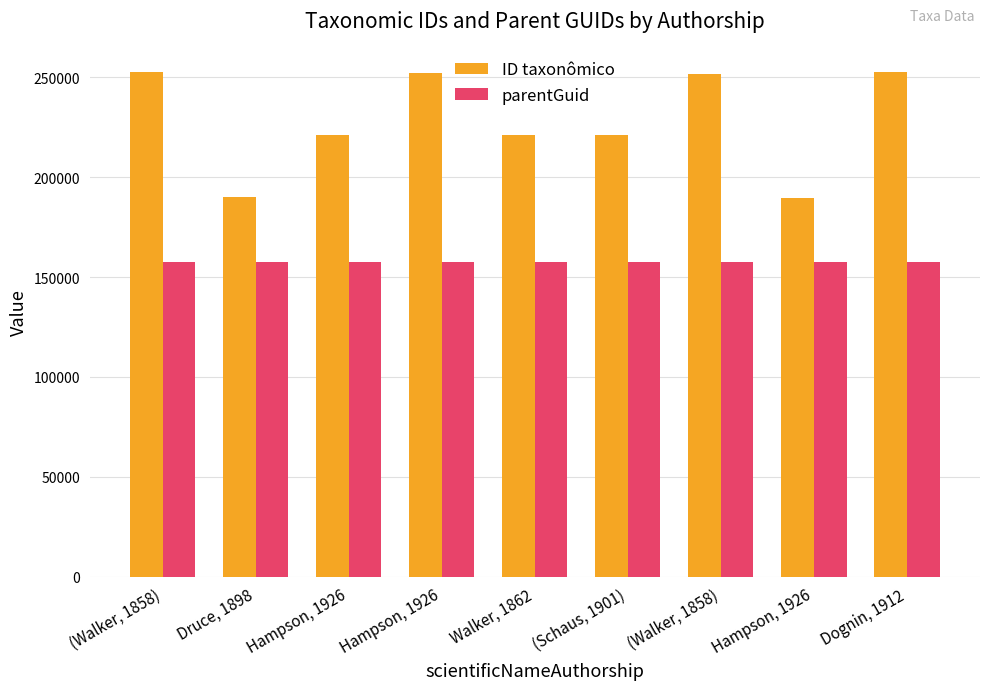

How many series are shown in this chart?

2